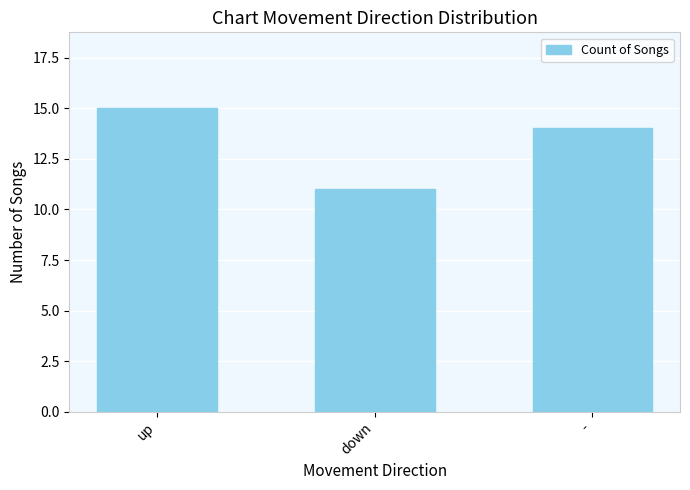

Does the chart contain stacked bars?

No